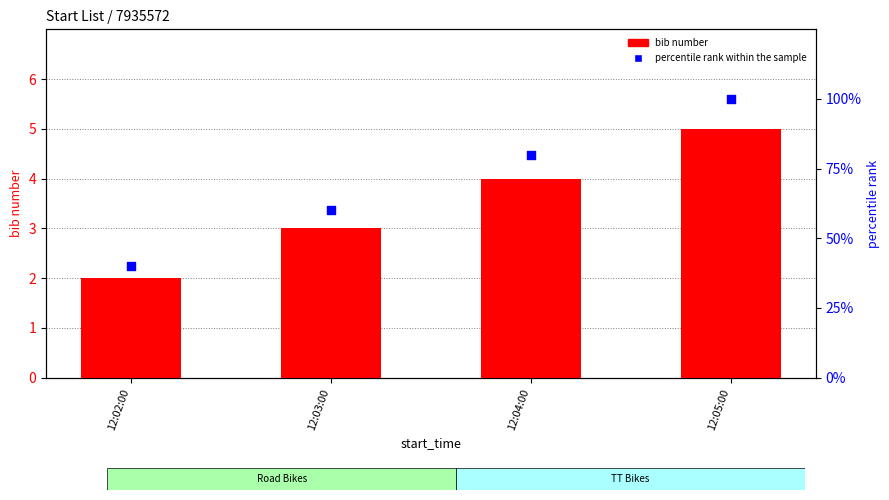

Which series has the widest spread of Y values?

percentile rank within the sample